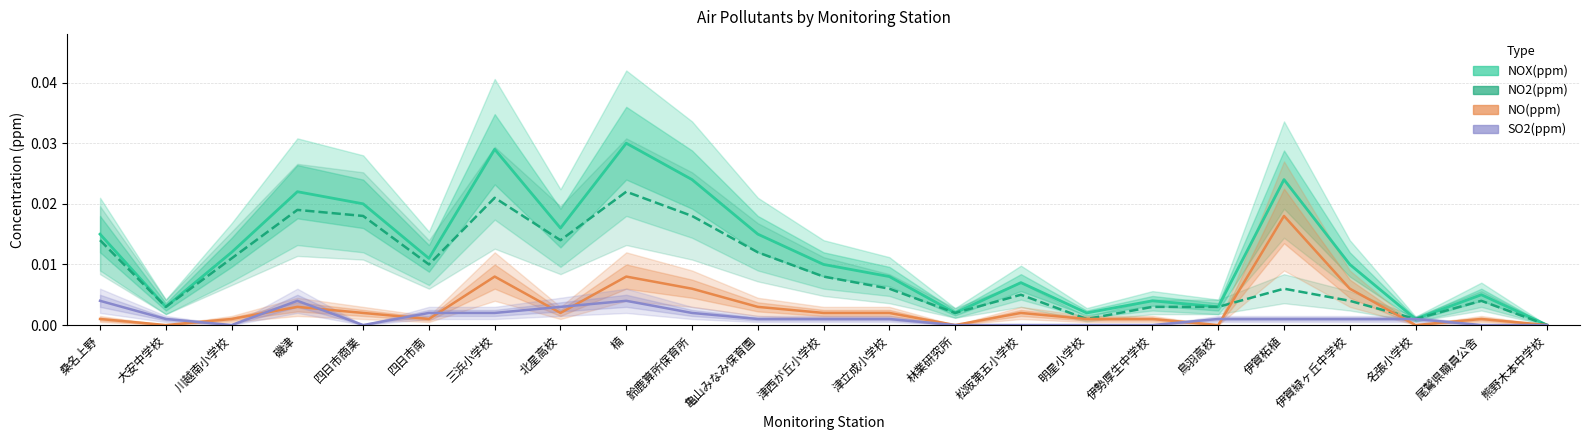

In NOX(ppm), how many points are lower than both neighbors (excluding endpoints)?

7